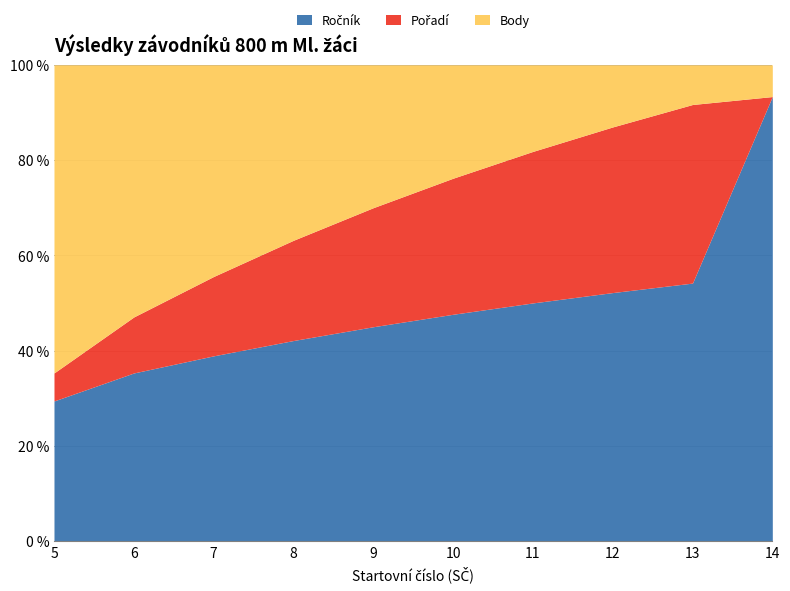

What is the total value across all series at 7?

100.0